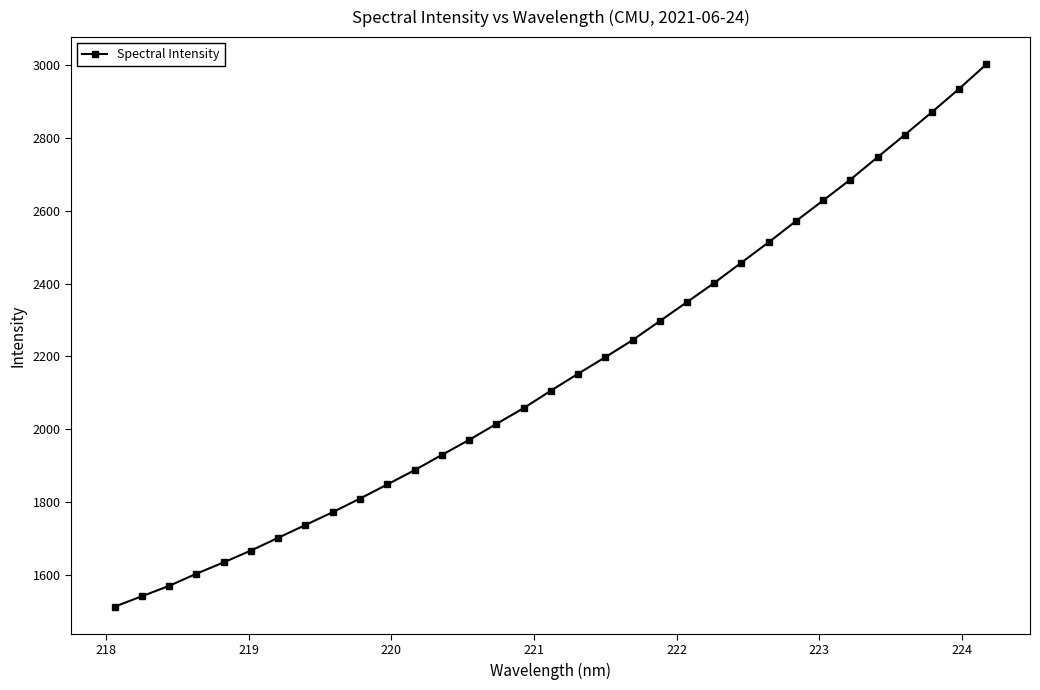

What is the value of the 24th point from the left?

2457.6